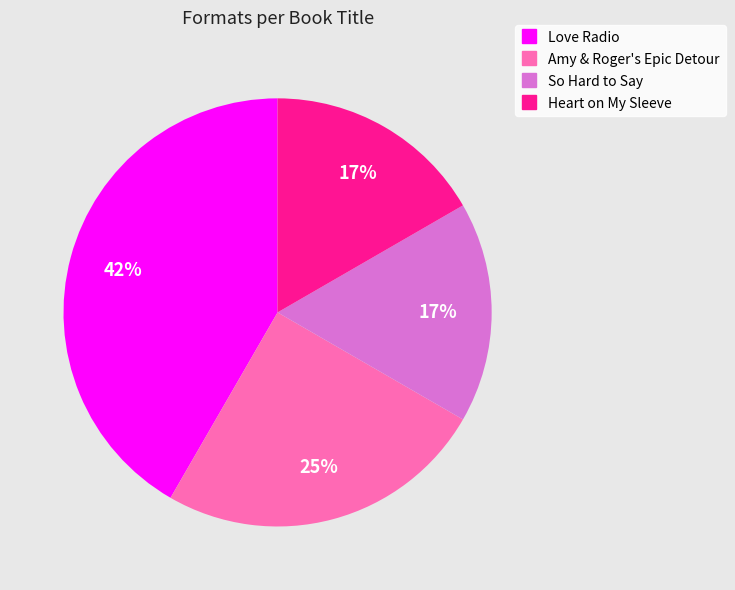

Does Love Radio account for over 50% of the chart?

No